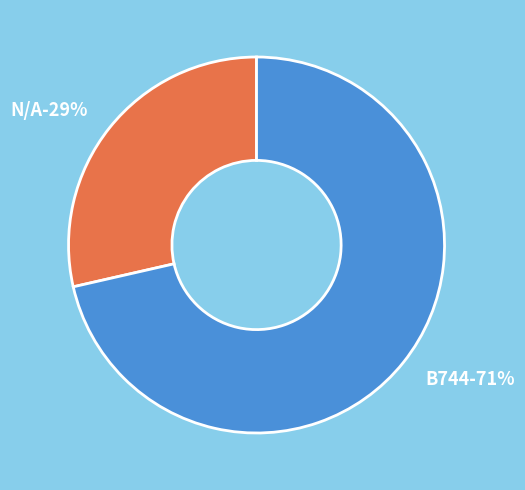

Does N/A represent more than half of the total?

No